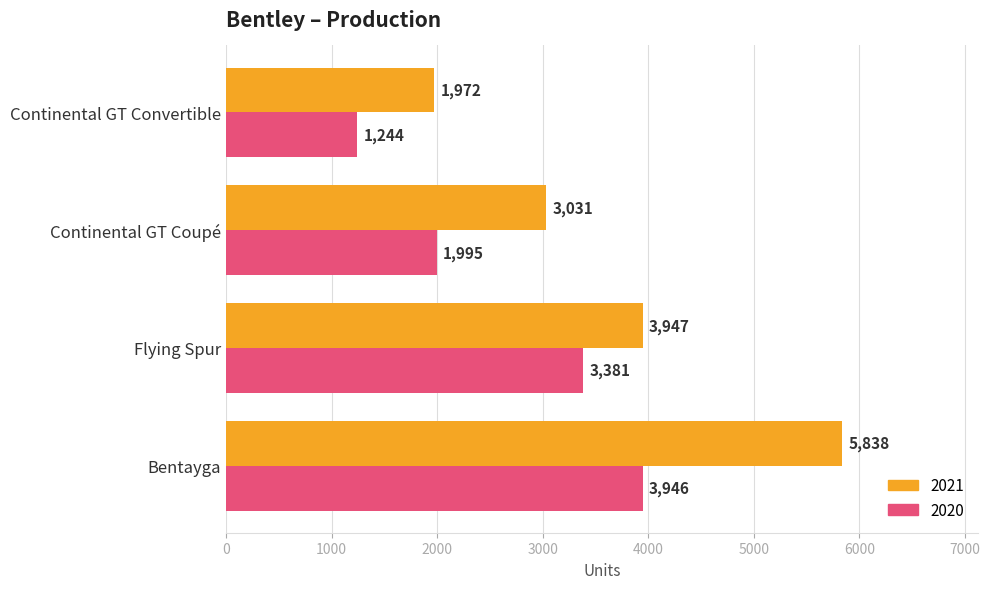

Where is 2021 nearest to the value 3905?

Flying Spur